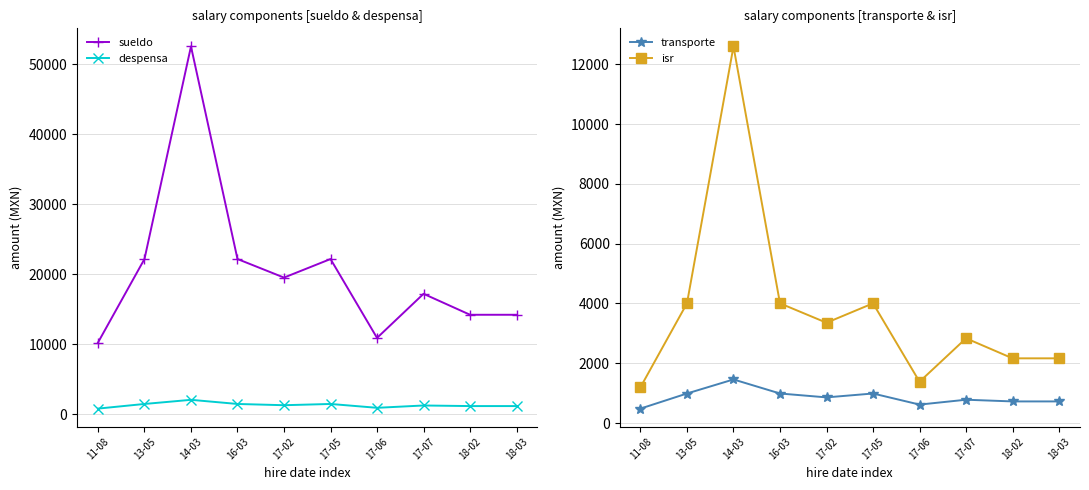

Is this an area chart (filled region under the line)?

No